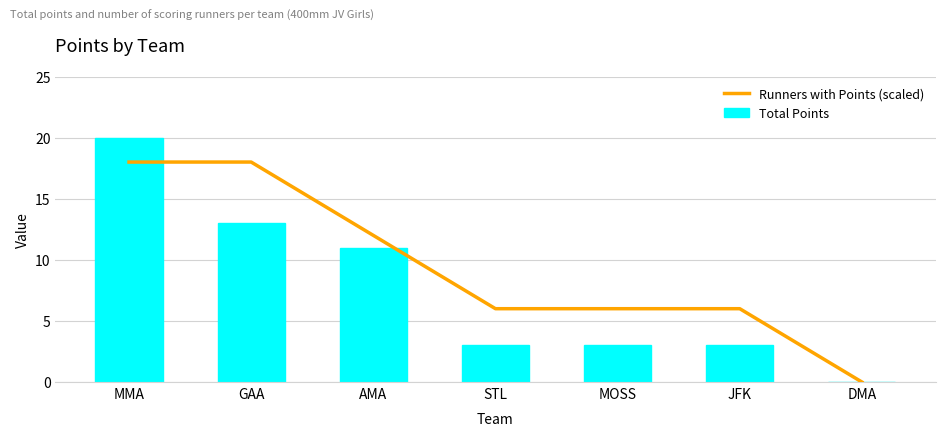

At which label is Runners with Points (scaled) closest to 9?

AMA